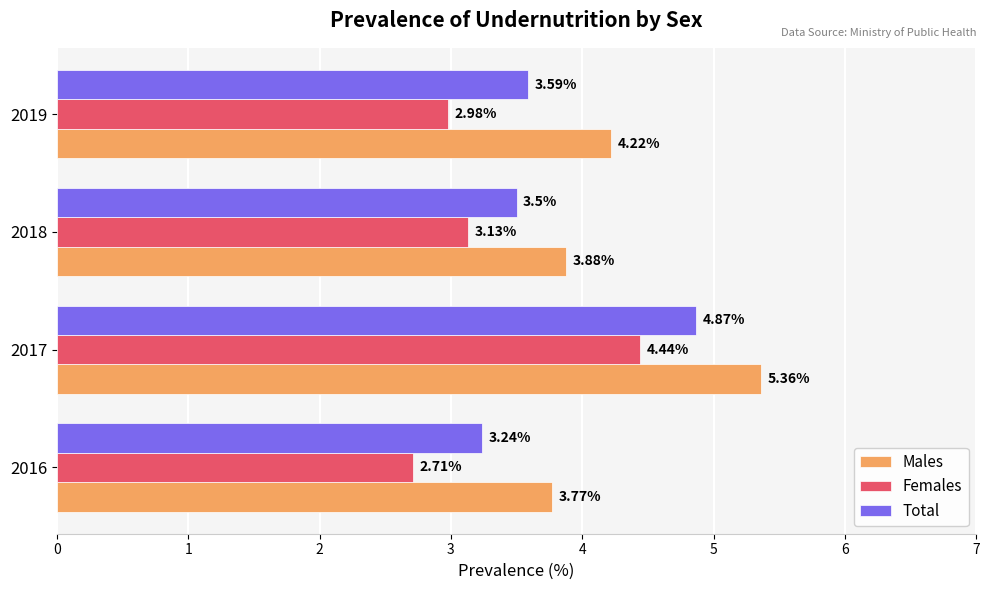

Rank the series at 2018 from lowest to highest value.

Females, Total, Males